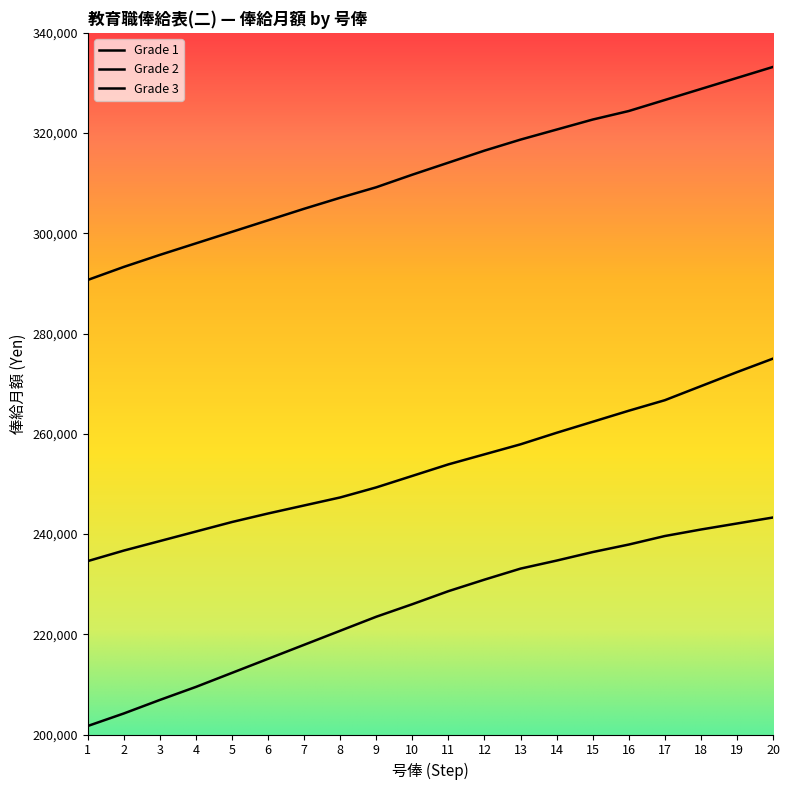

Rank the series by their maximum value, from highest to lowest.

Grade 3, Grade 2, Grade 1